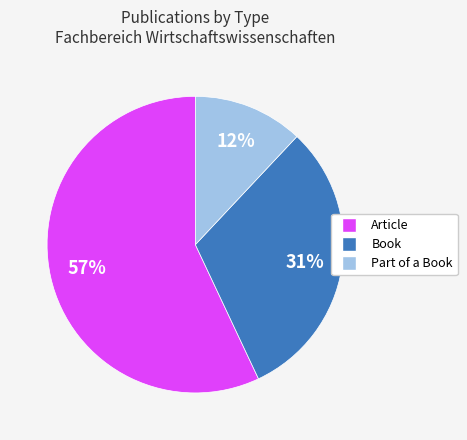

True or false: Part of a Book accounts for 12% of the total.

True